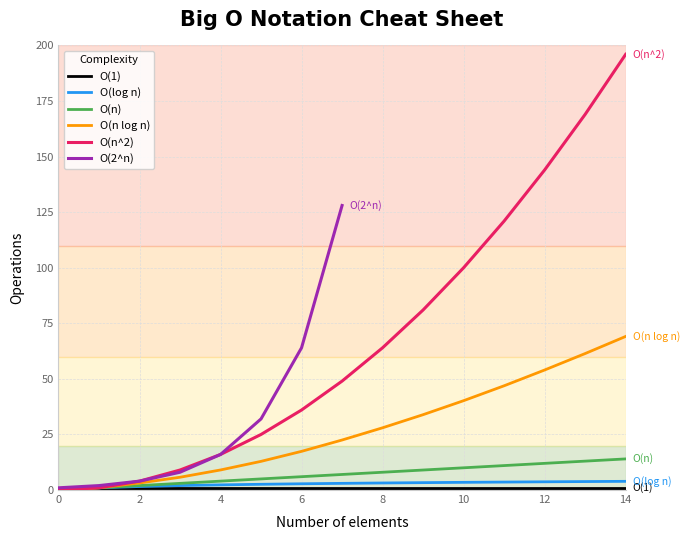

Is it true that O(n^2) equals 98.0 at 8?

False